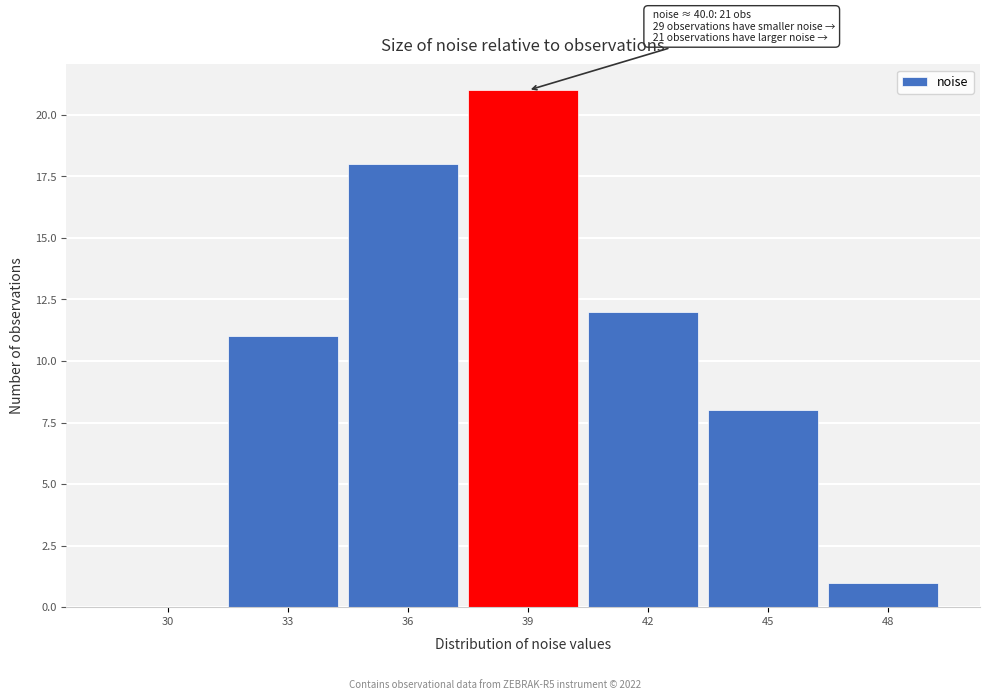

Reading left to right, what are all the values shown in this chart?

30=0	33=11	36=18	39=21	42=12	45=8	48=1